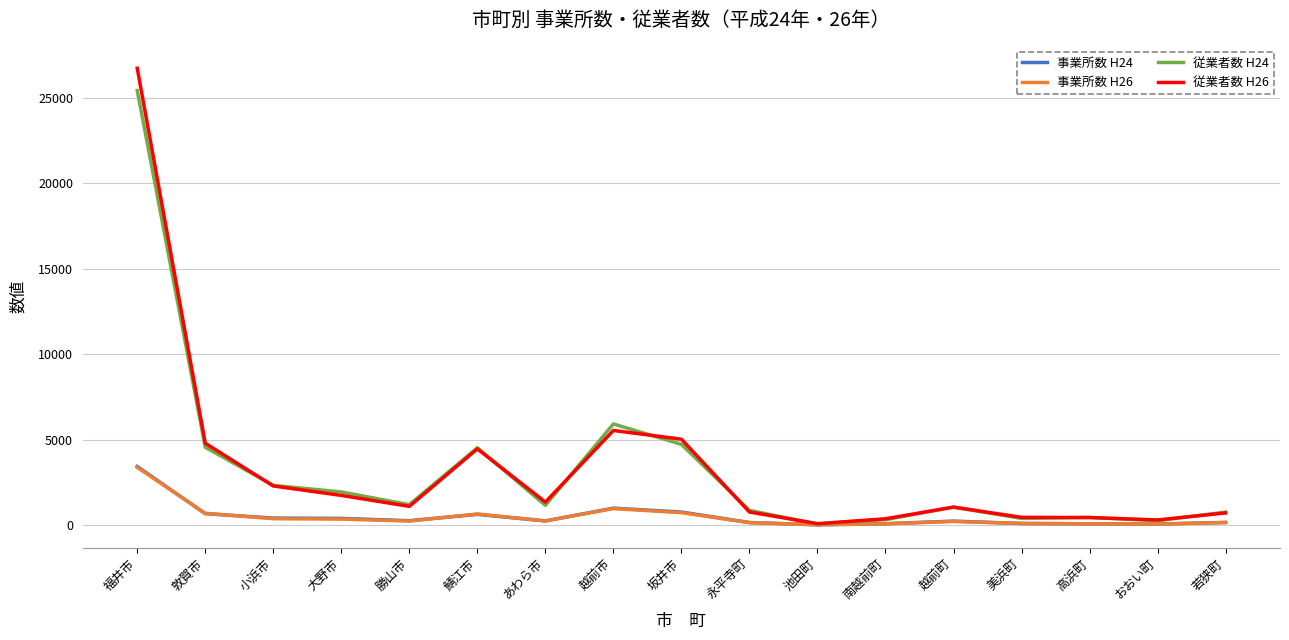

What is the highest value of the 従業者数 H26 series?

26727